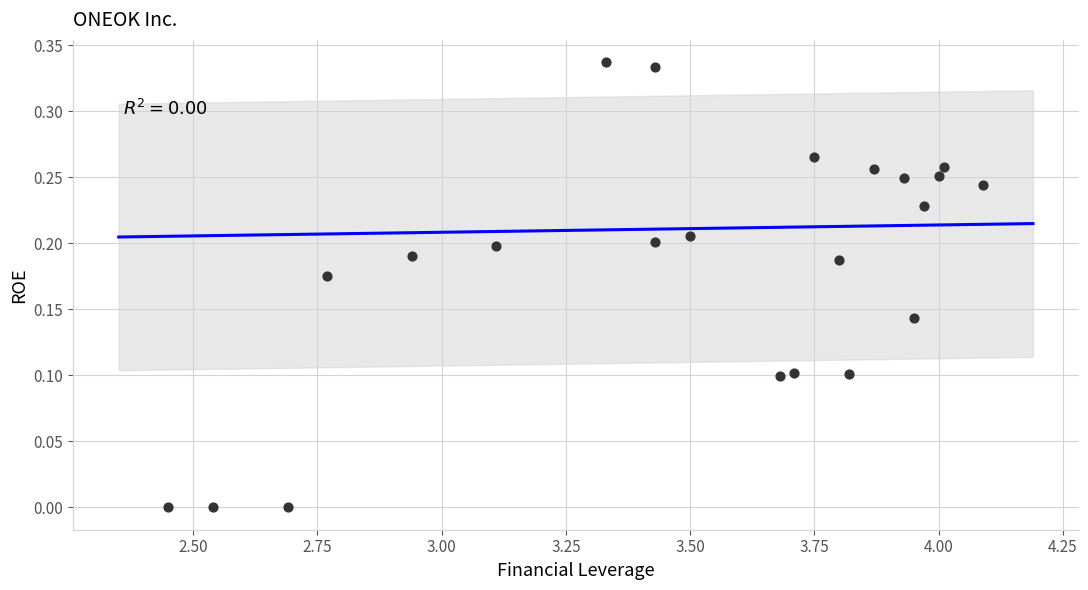

What is the range of X values (max minus min)?

1.6